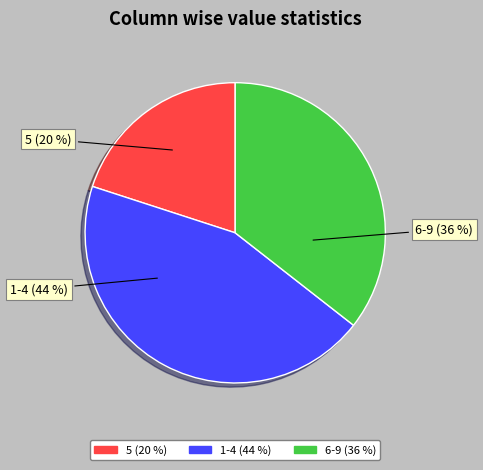

Rank the categories by value from highest to lowest.

1-4, 6-9, 5